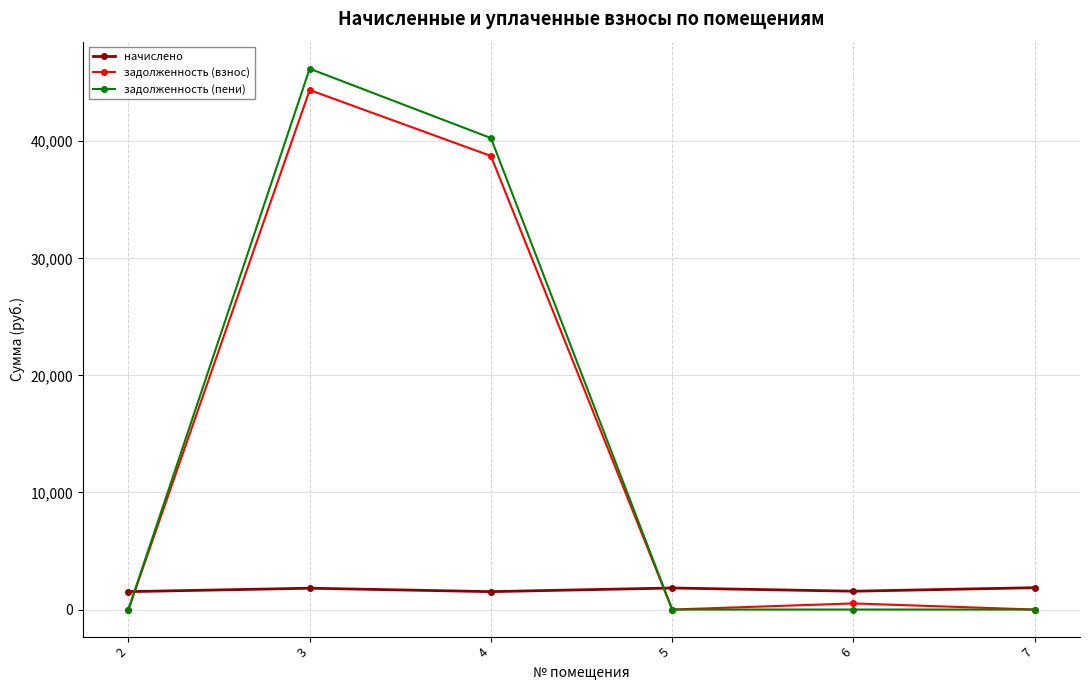

Between which two adjacent categories do начислено and задолженность (взнос) first intersect?

2 and 3